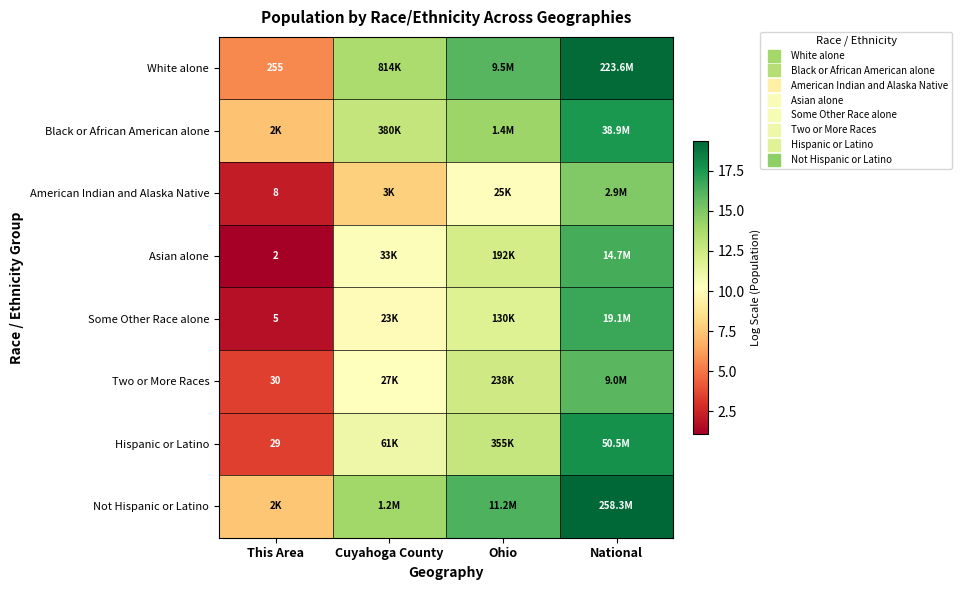

What is the difference between the highest and lowest values at National?

4.5